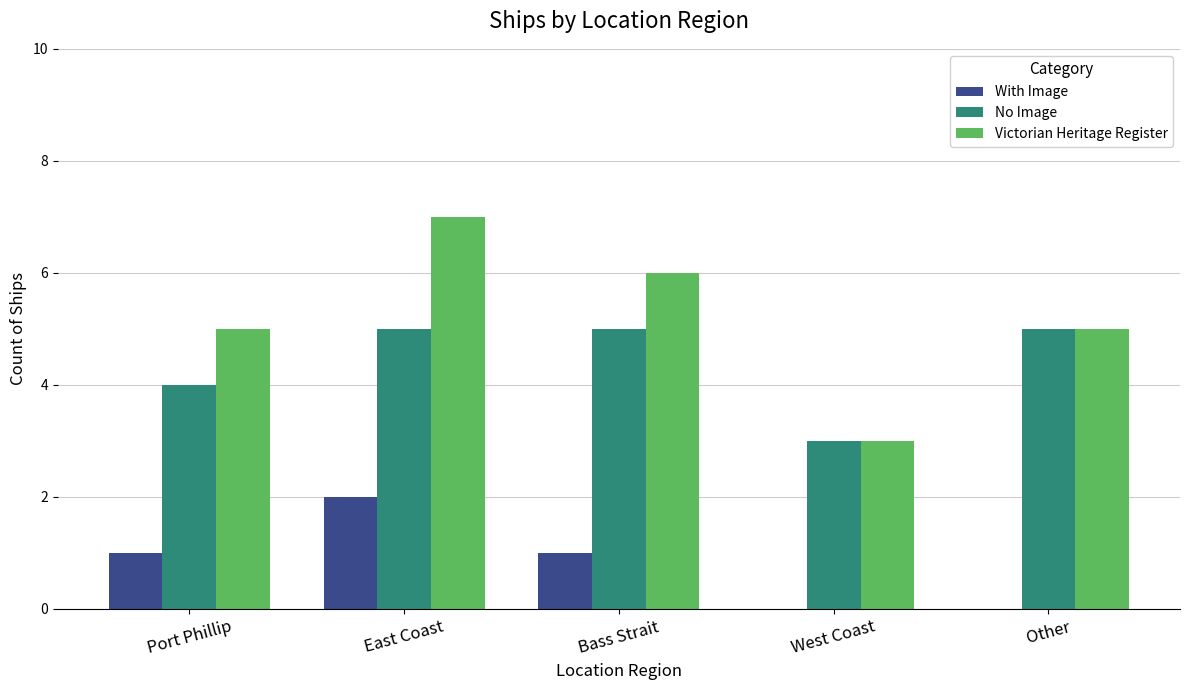

How many No Image values are between 4 and 5?

4